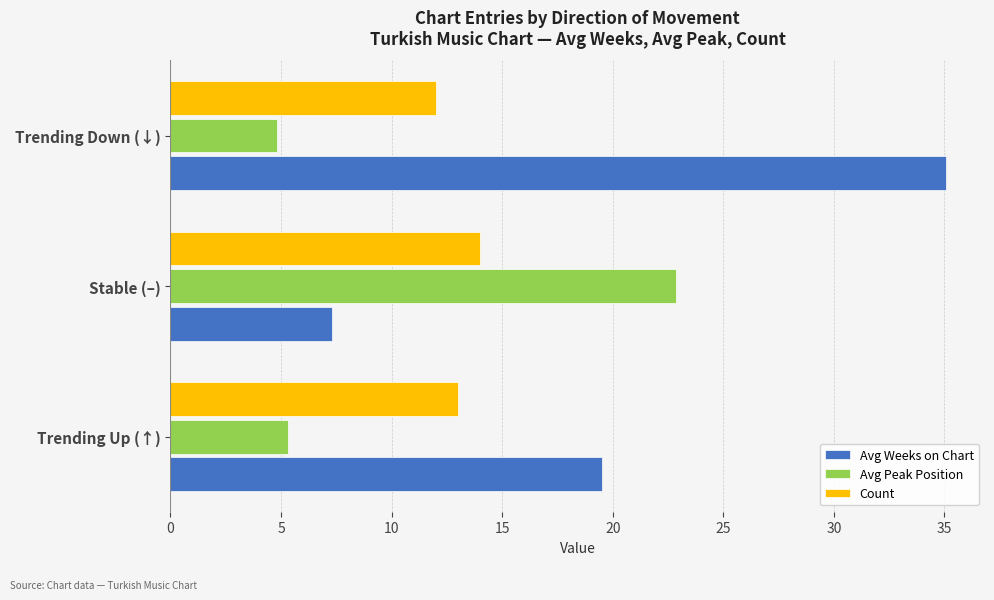

The value of Avg Weeks on Chart at Stable (–) is 10.6. True or false?

False